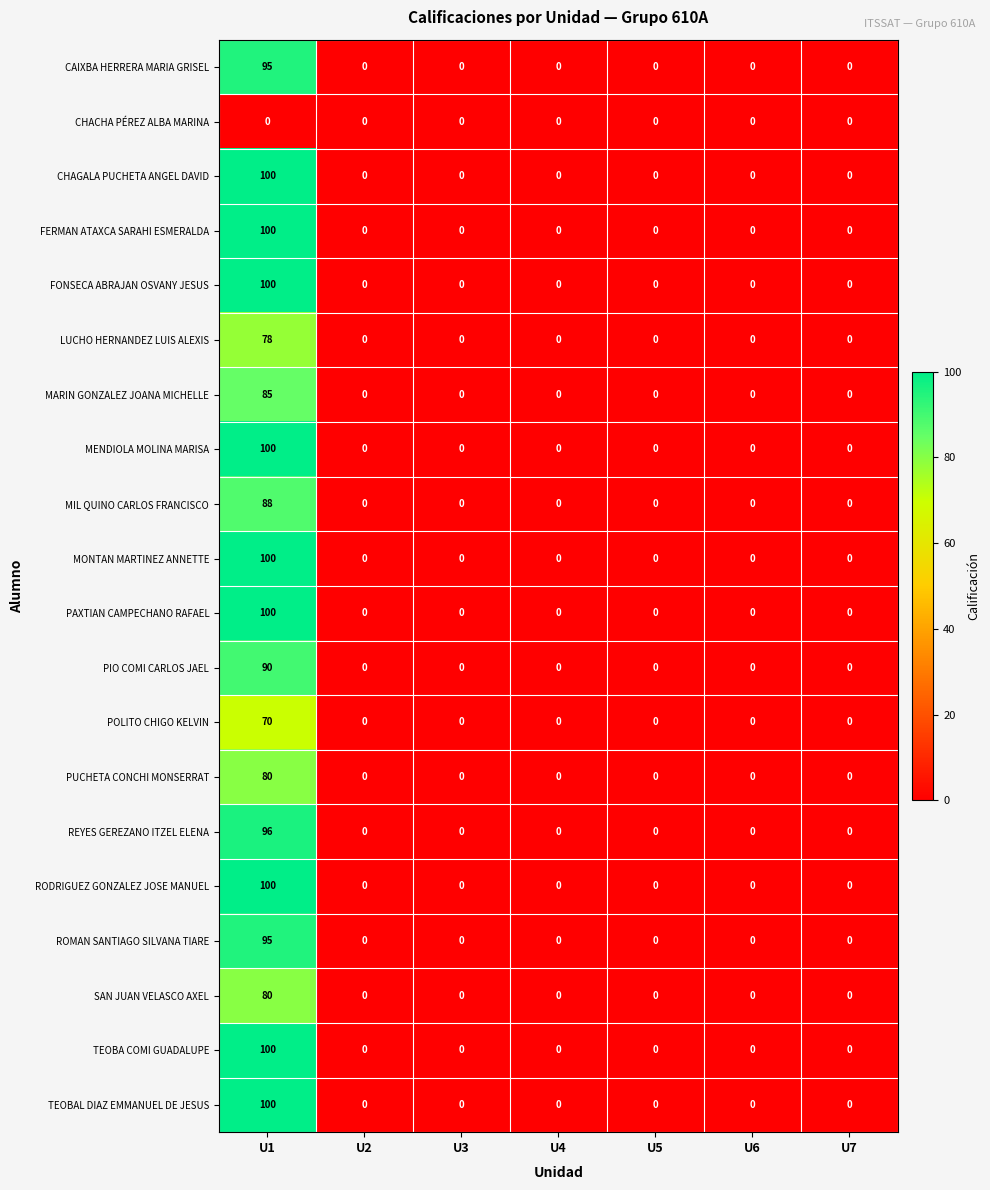

True or false: MONTAN MARTINEZ ANNETTE has a value of -41 at U3.

False